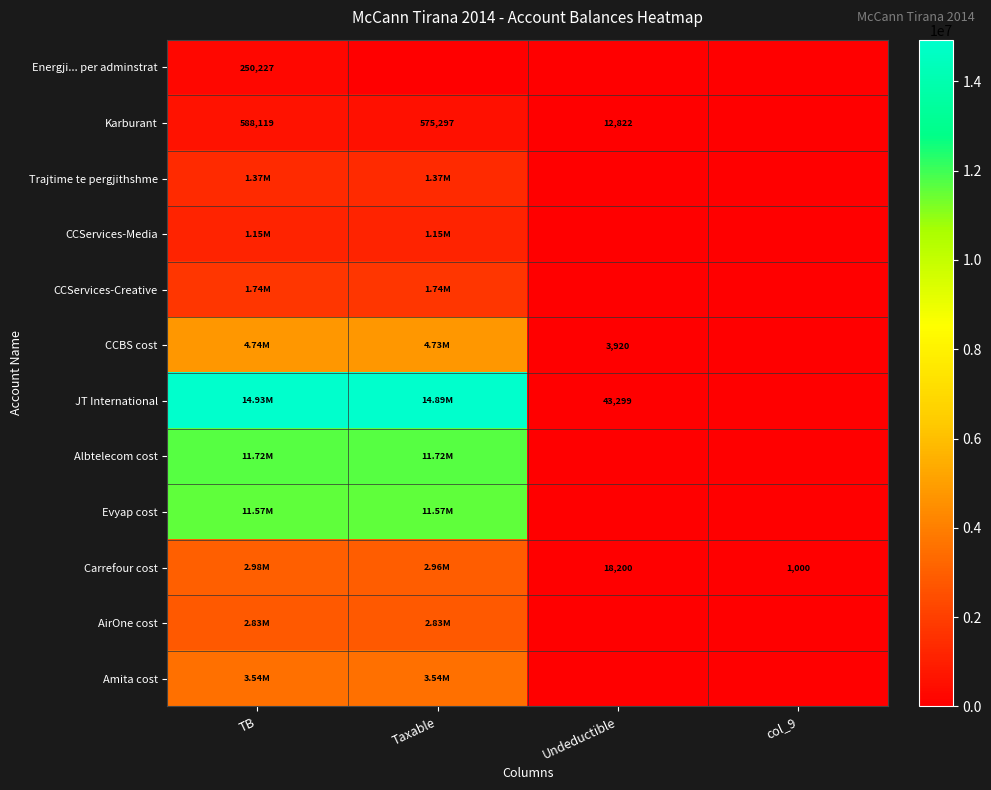

How many categories are shown in the chart?

4